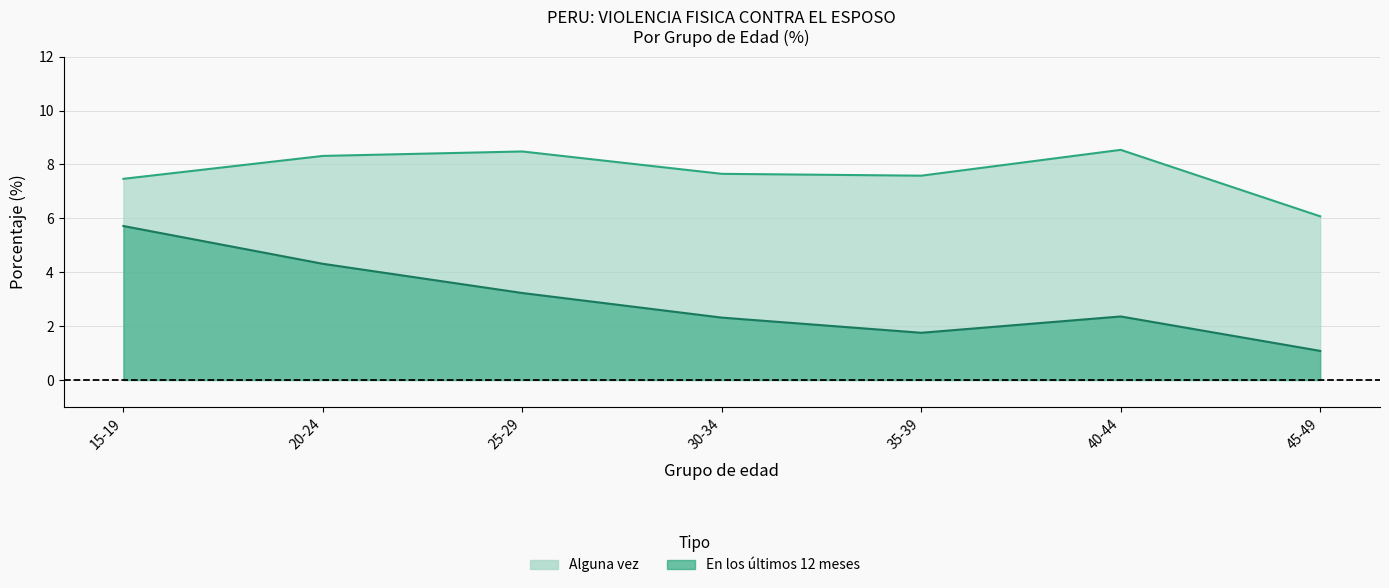

What are all the series names shown in the legend?

En los ultimos 12 meses, Alguna vez